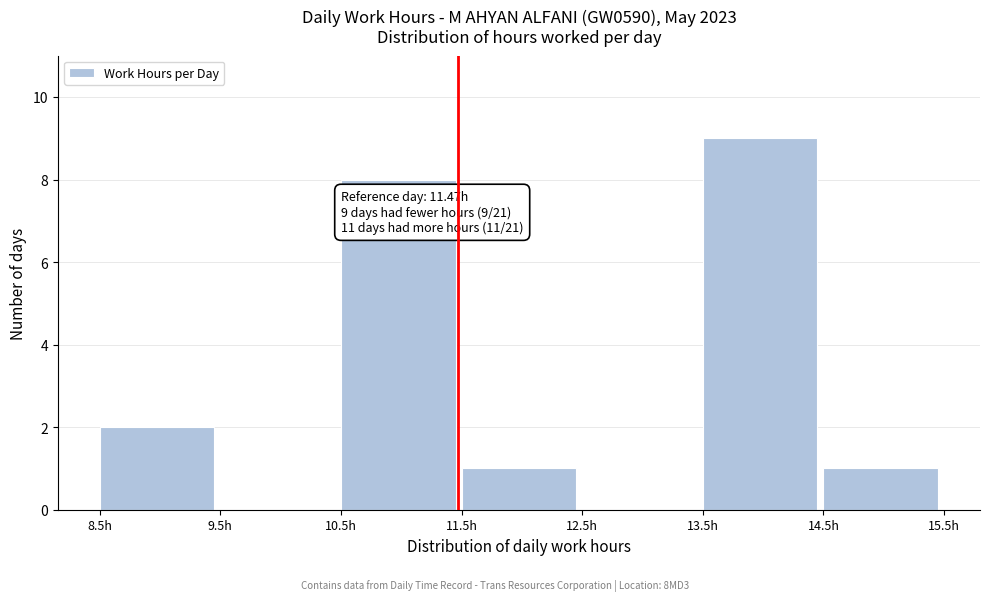

Which range on the x-axis has the tallest bar?

13.5 to 14.5